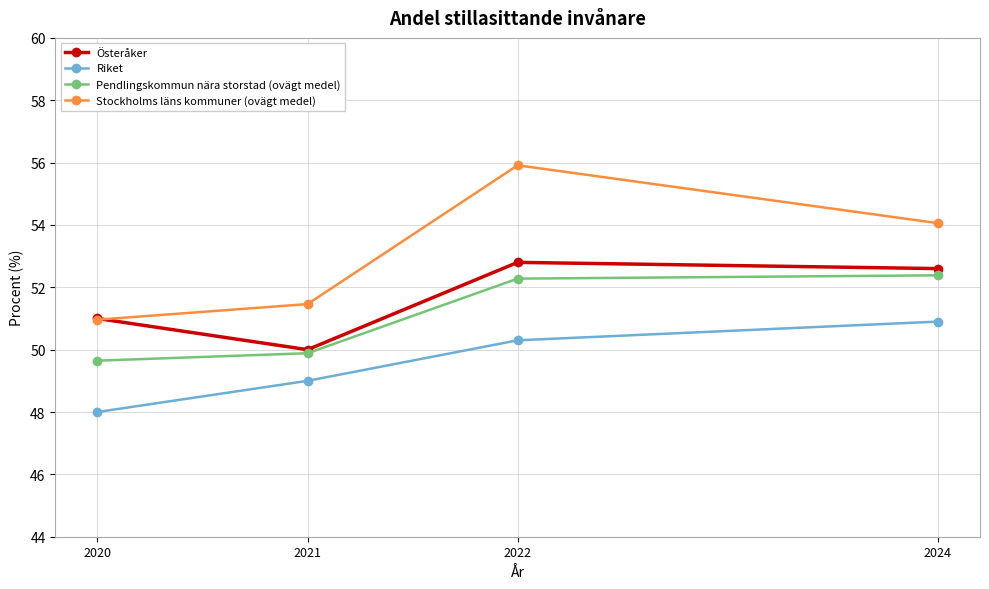

List the series in order of their peak value, highest first.

Stockholms läns kommuner (ovägt medel), Österåker, Pendlingskommun nära storstad (ovägt medel), Riket